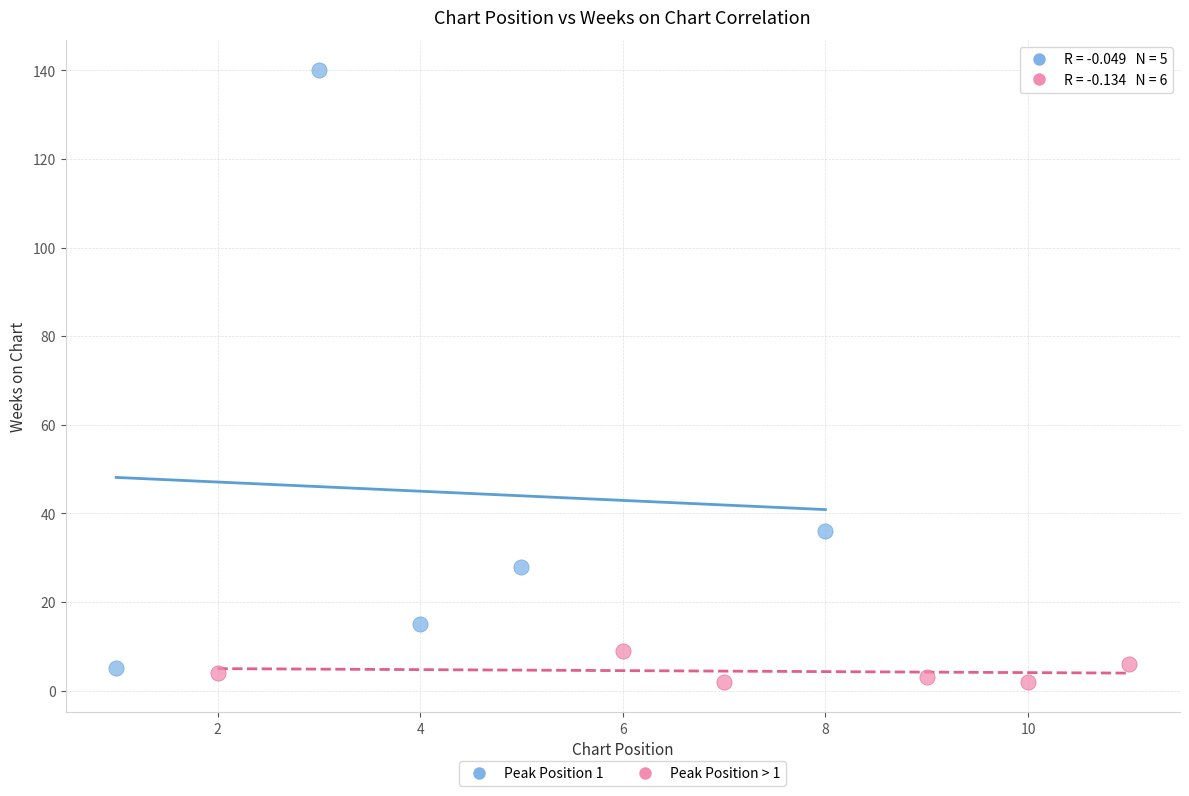

Which series contains the lowest Y value?

Peak Position > 1